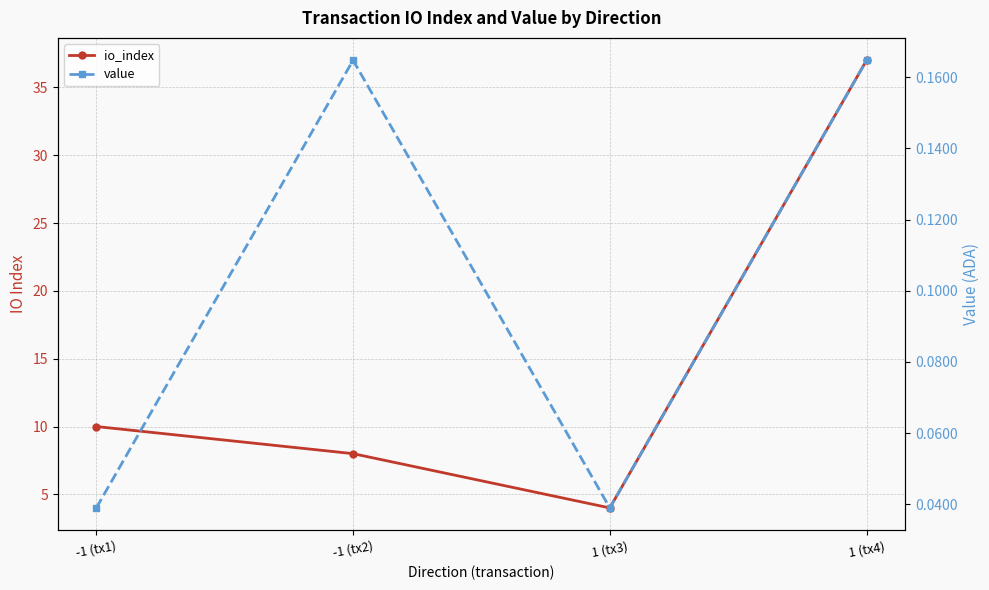

What are all the series names shown in the legend?

io_index, value